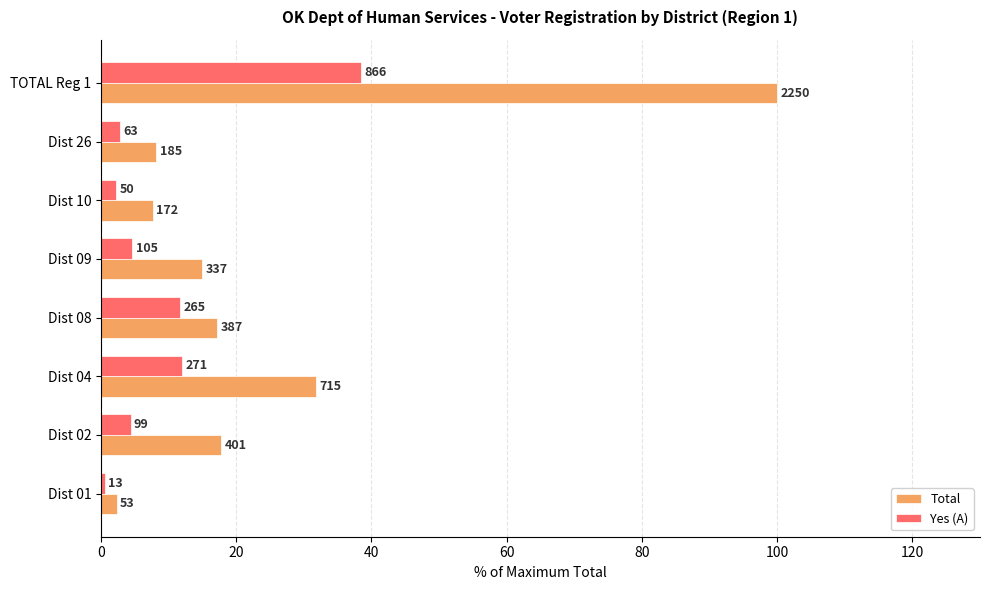

What are all the series names shown in the legend?

Total, Yes (A)